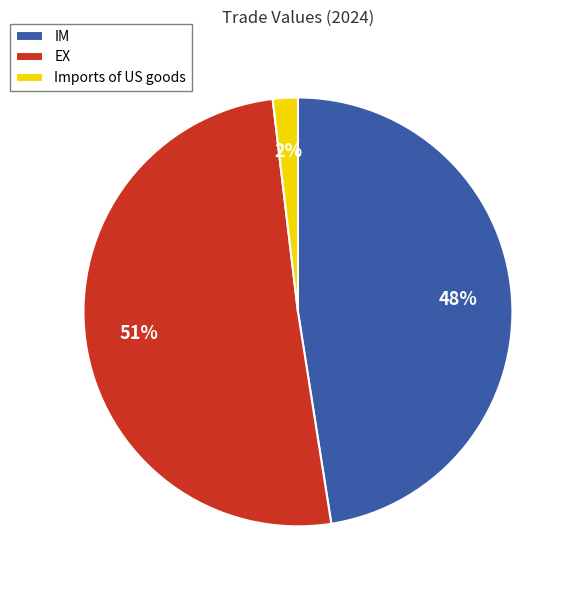

To the nearest percent, what portion does Imports of US goods represent?

2%